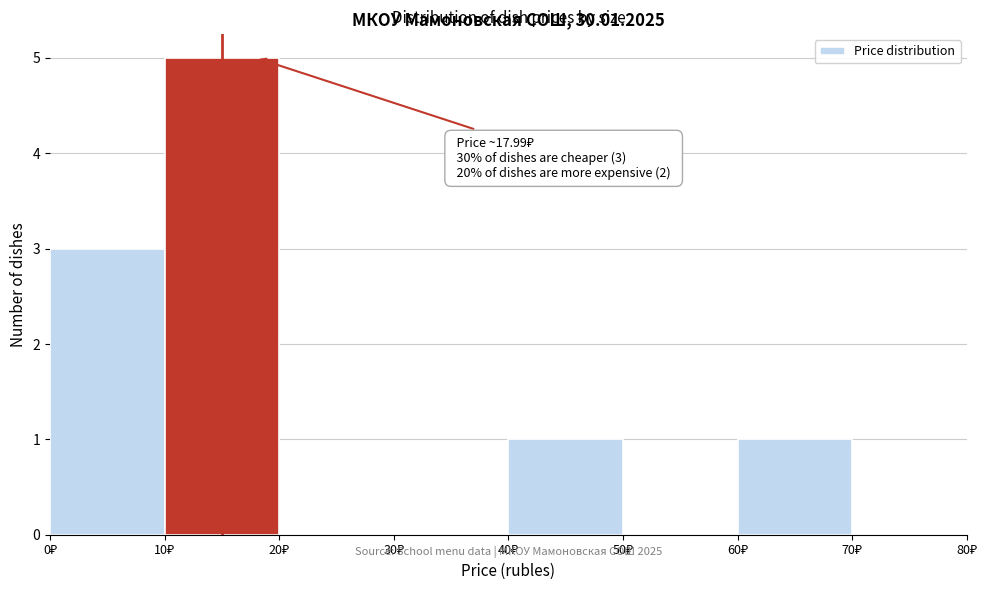

Over which range of the x-axis is the bar tallest?

10 to 20